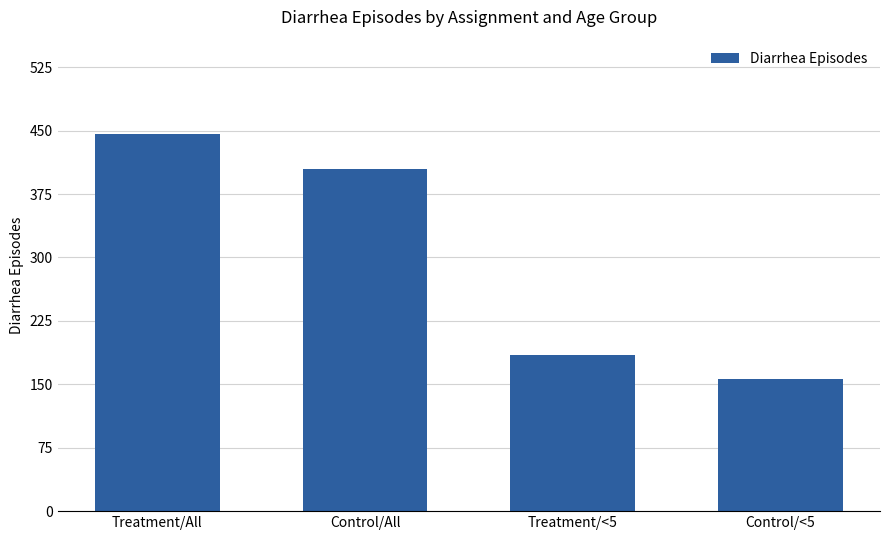

What is the difference between the maximum and second lowest values?

261